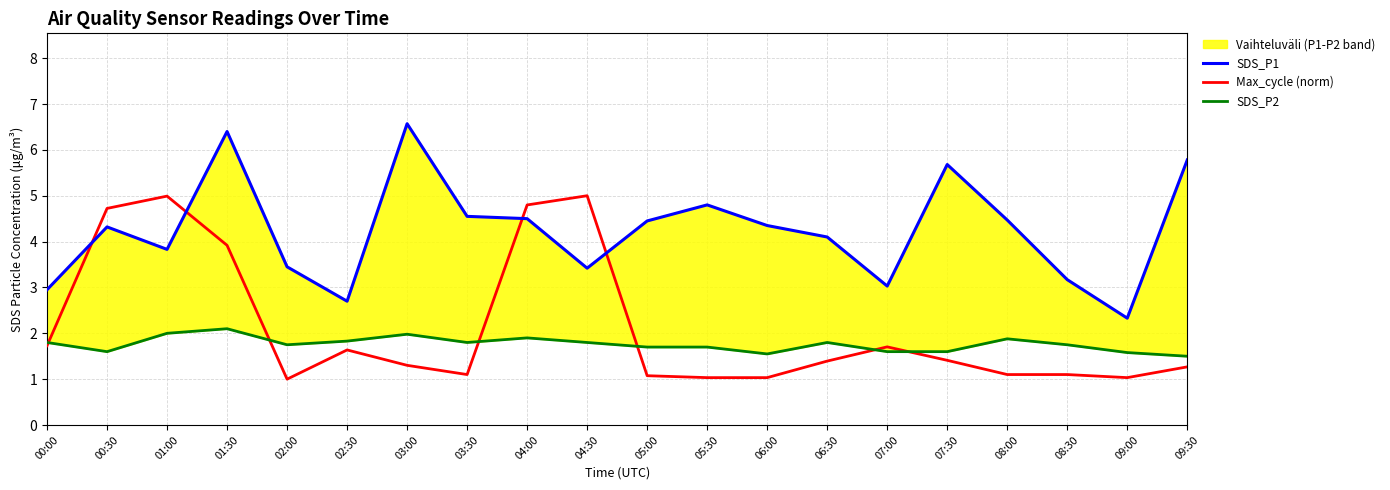

What is the difference between the second highest and minimum values in the SDS_P2 series?

0.5